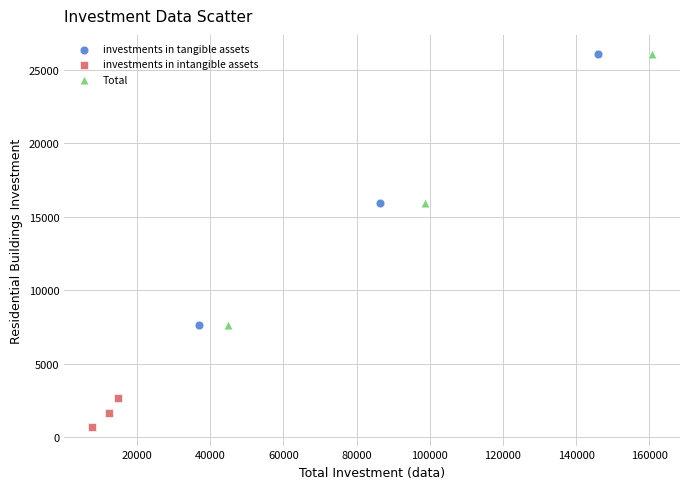

Which series reaches the minimum Y coordinate?

investments in intangible assets